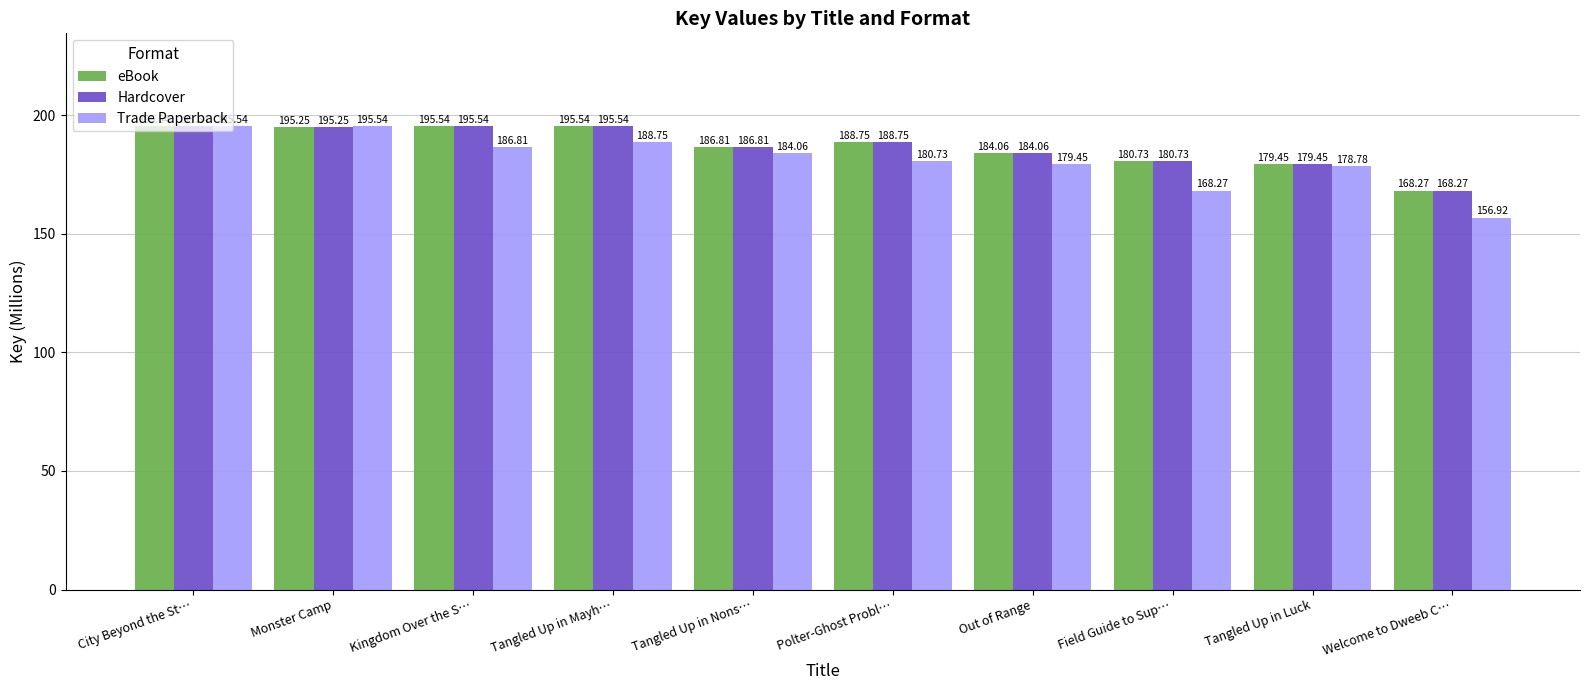

At which label does Trade Paperback reach its minimum?

Welcome to Dweeb C…